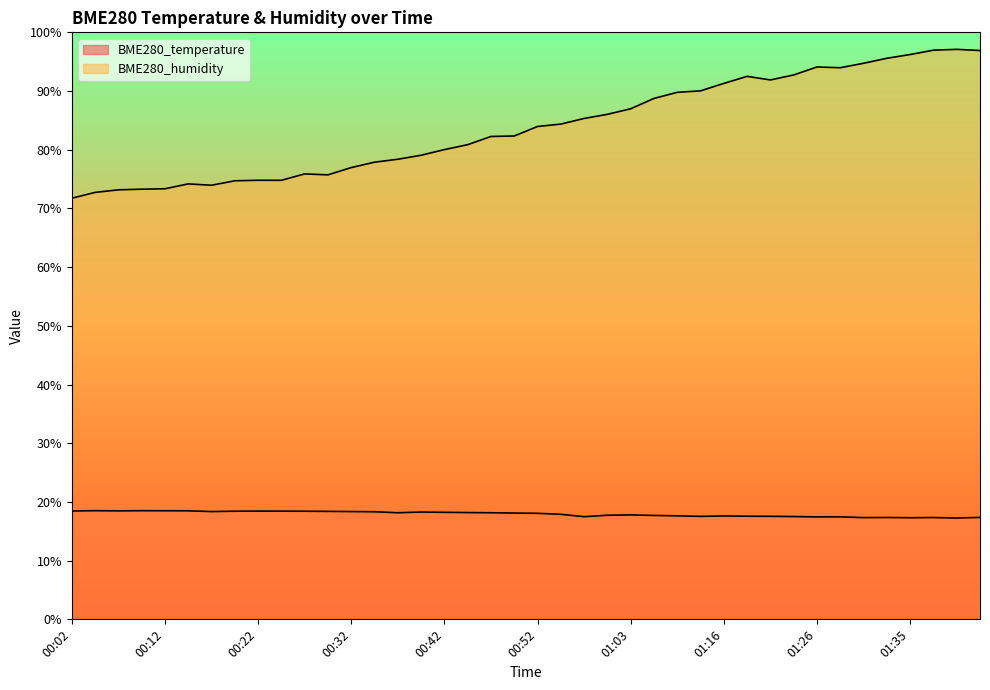

True or false: BME280_temperature and BME280_humidity intersect in this chart.

False